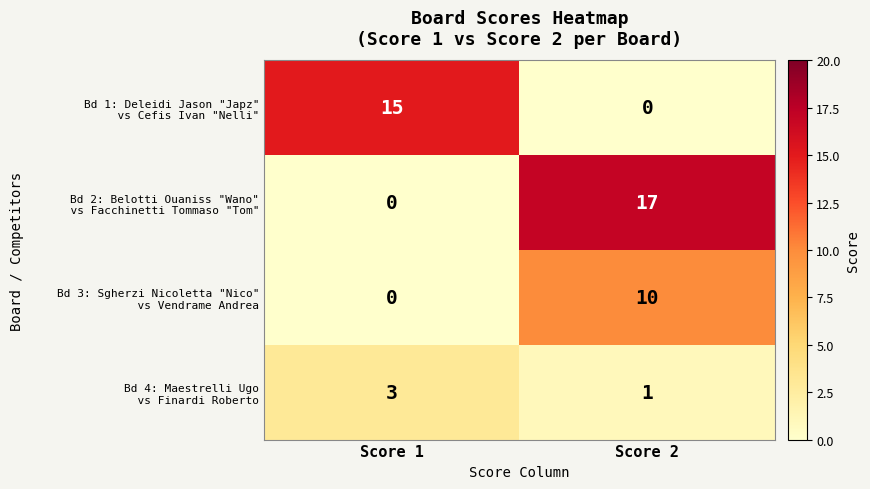

What is the greatest value displayed?

17